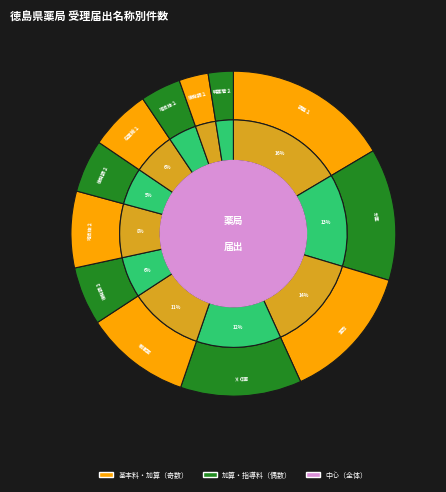

Is 医療ＤＸ推進体制整備加算 the majority of the pie?

No